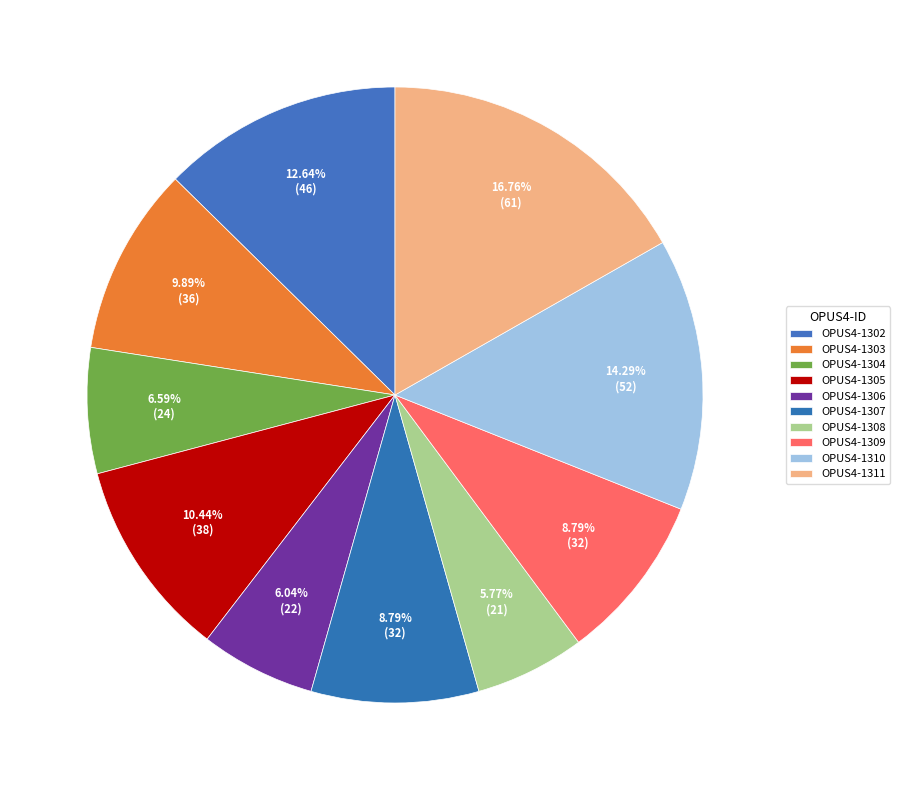

How many slices are in this pie chart?

10